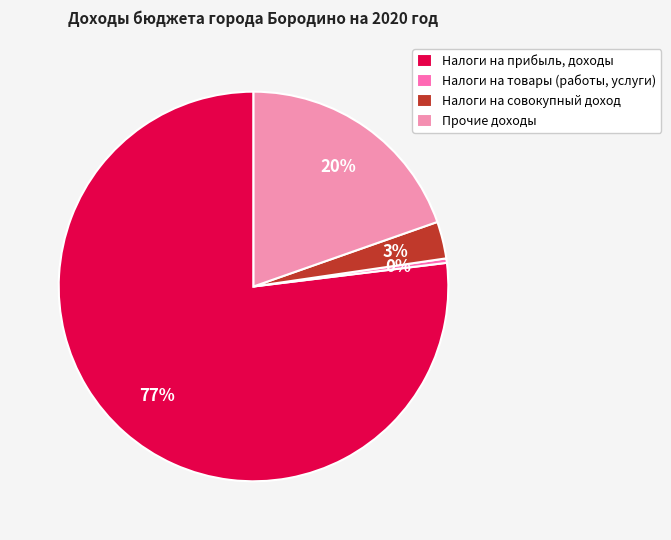

How many segments does this pie chart have?

4